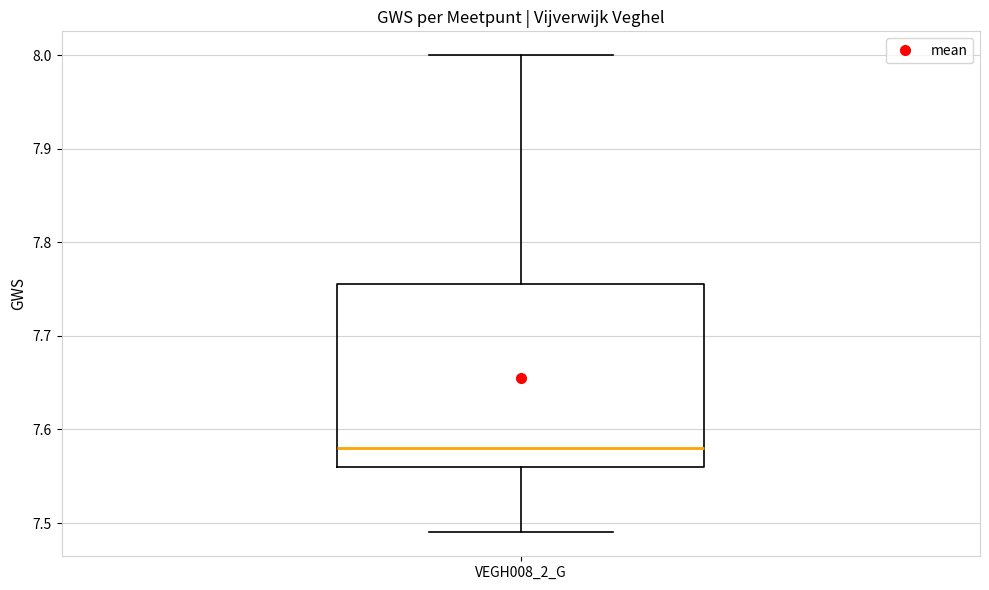

Where does the lower whisker of the box for VEGH008_2_G end on the y-axis? The values are not printed on the chart, so give them approximately, as read against the axis.

7.49